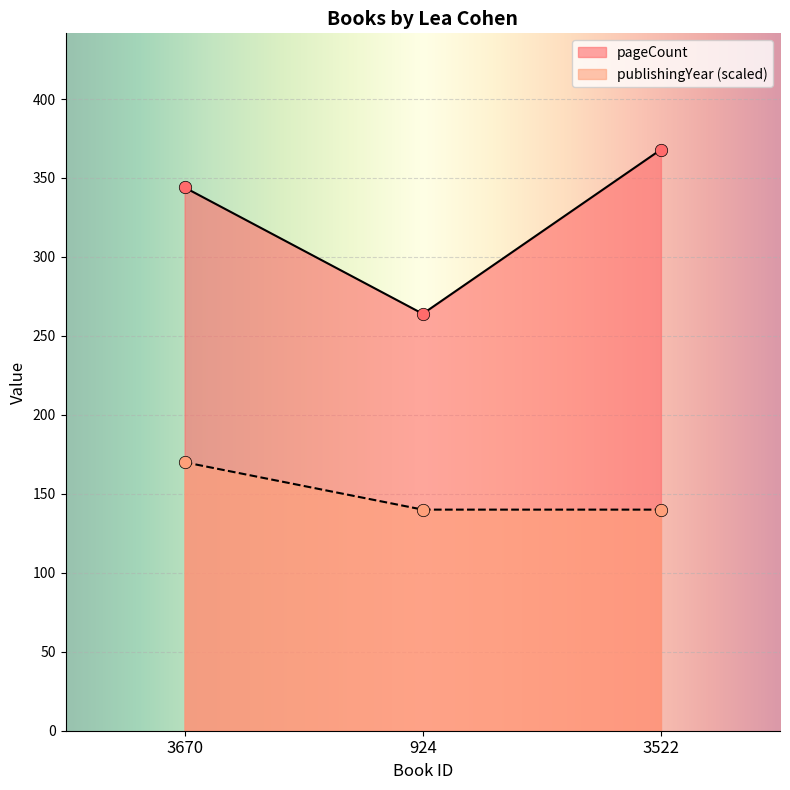

Which series contains the lowest Y value?

publishingYear